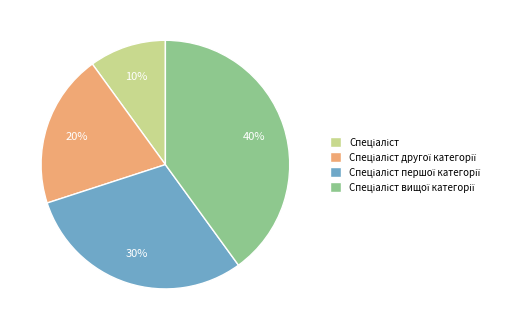

To the nearest percent, what is the difference between the largest and smallest slice percentages?

30%